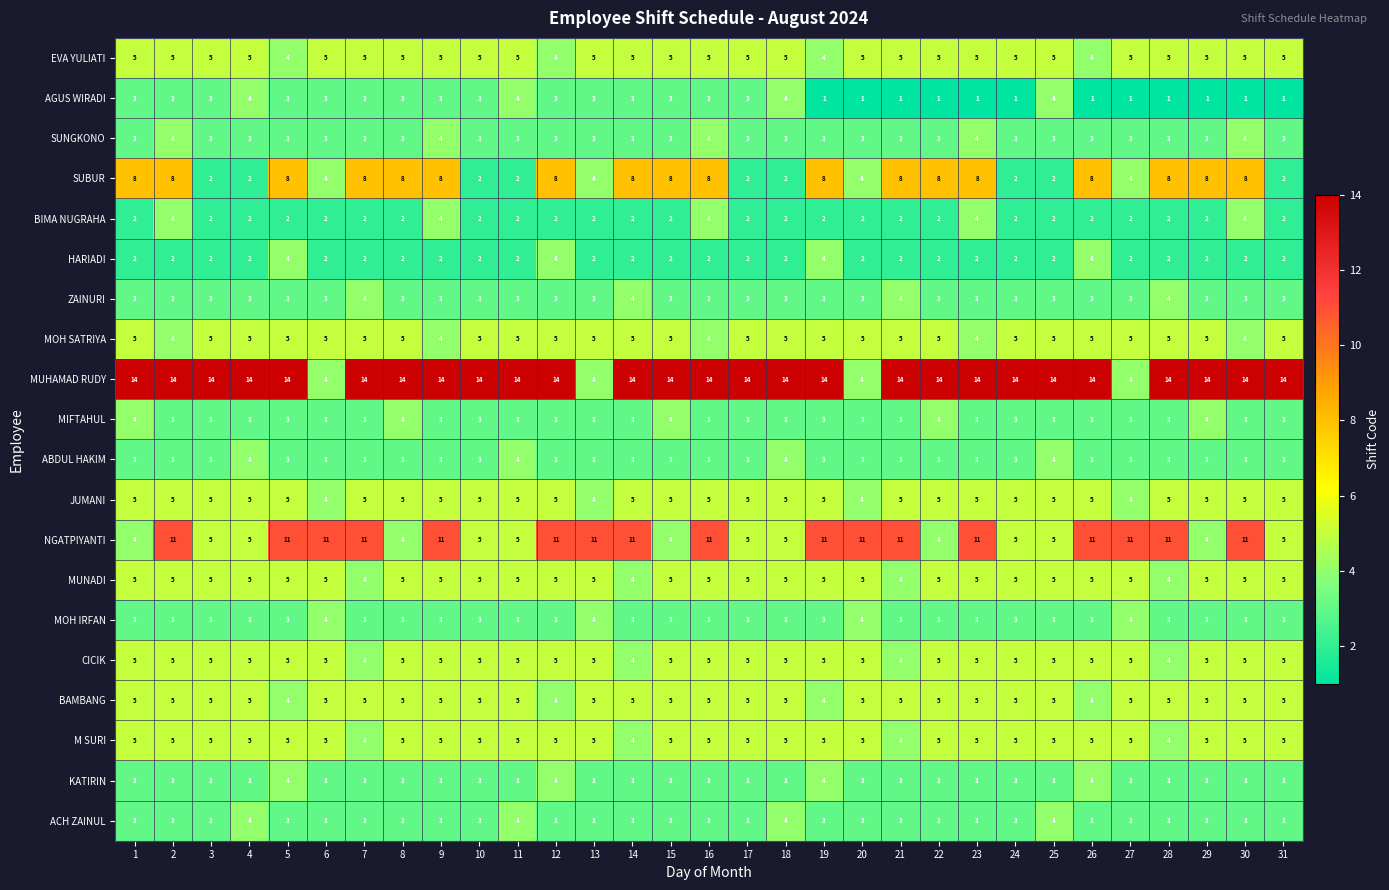

At how many categories does at least one series exceed 8?

31